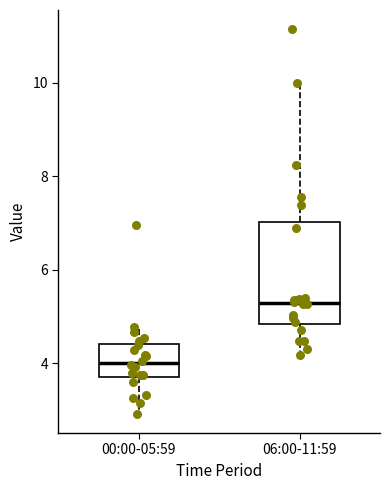

Reading left to right, read every box against the y-axis: the position of its median line, the range the box covers, and the ends of its whiskers. The values are not printed on the chart, so give them approximately, as read against the axis.

00:00-05:59: median 4.0, box 3.8 to 4.4, whiskers 3.0 to 4.8
06:00-11:59: median 5.4, box 4.8 to 7.0, whiskers 4.2 to 10.0